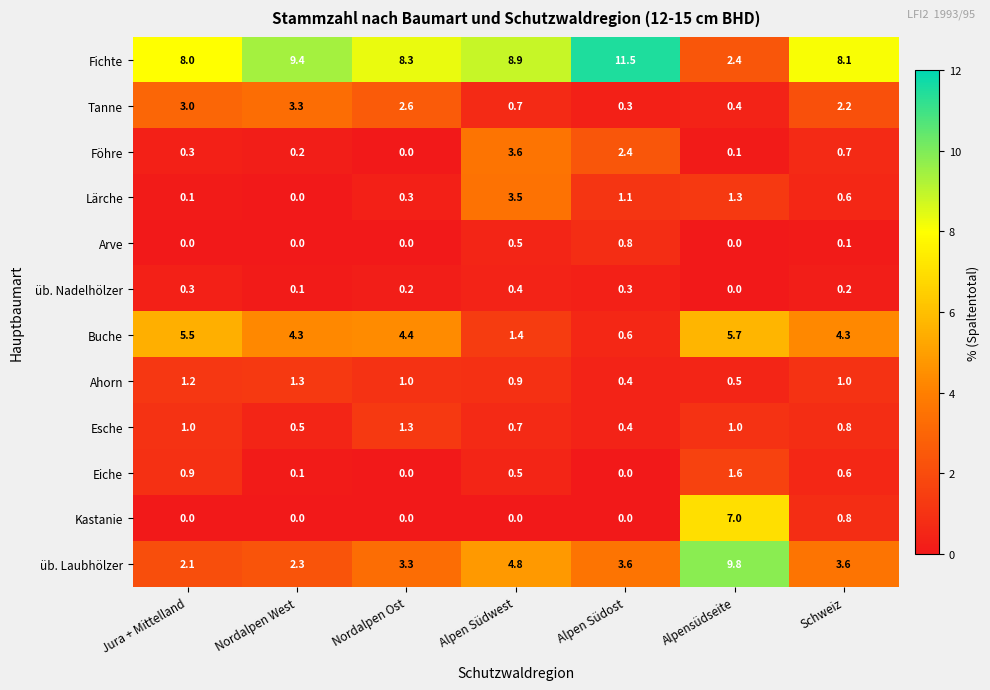

True or false: Ahorn has a value of 1.5 at Alpen Südwest.

False